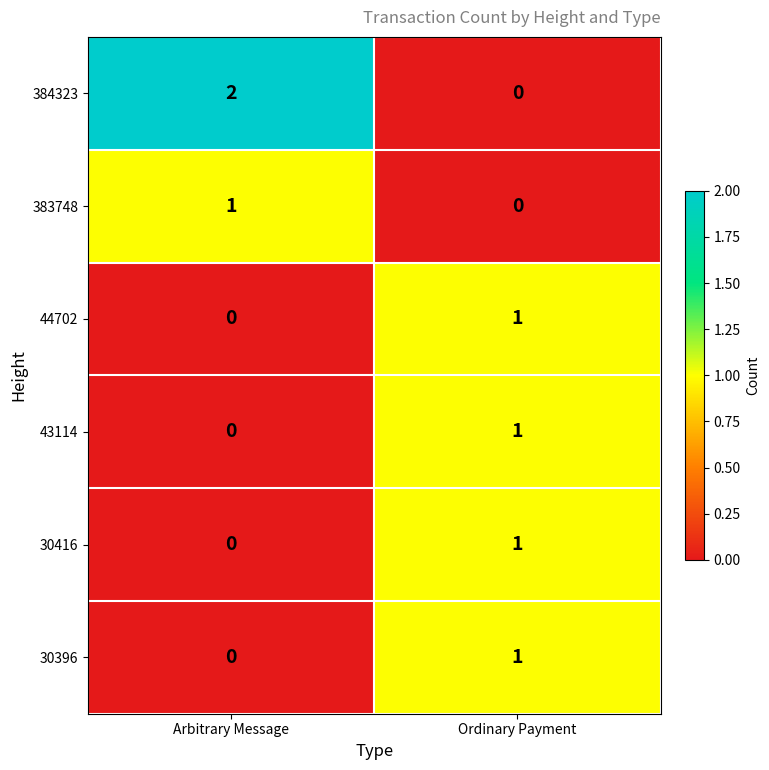

Reading left to right, what are all the values shown in this chart?

384323: 2	0
383748: 1	0
44702: 0	1
43114: 0	1
30416: 0	1
30396: 0	1